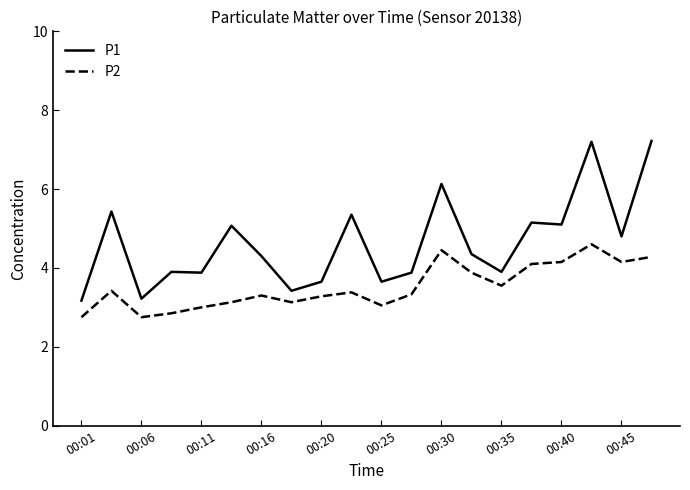

True or false: P1 and P2 intersect in this chart.

False